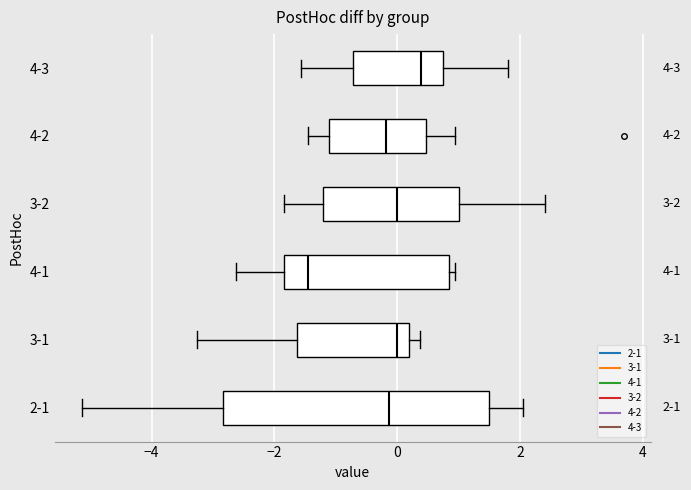

Which box's median line is the furthest to the right?

4-3